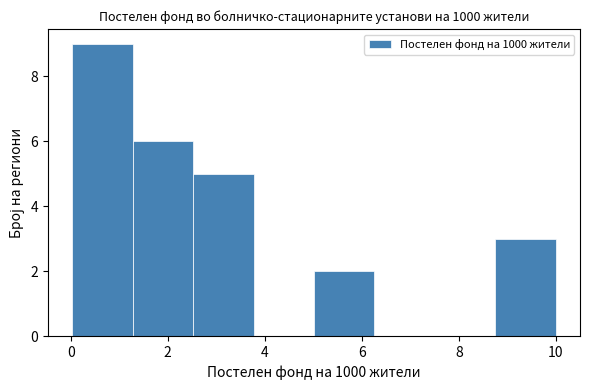

How tall is the bar that spans 5.0 to 6.2 on the x-axis? Neither the bar edges nor the heights are printed on the chart, so give them approximately, as read against the axes.

2